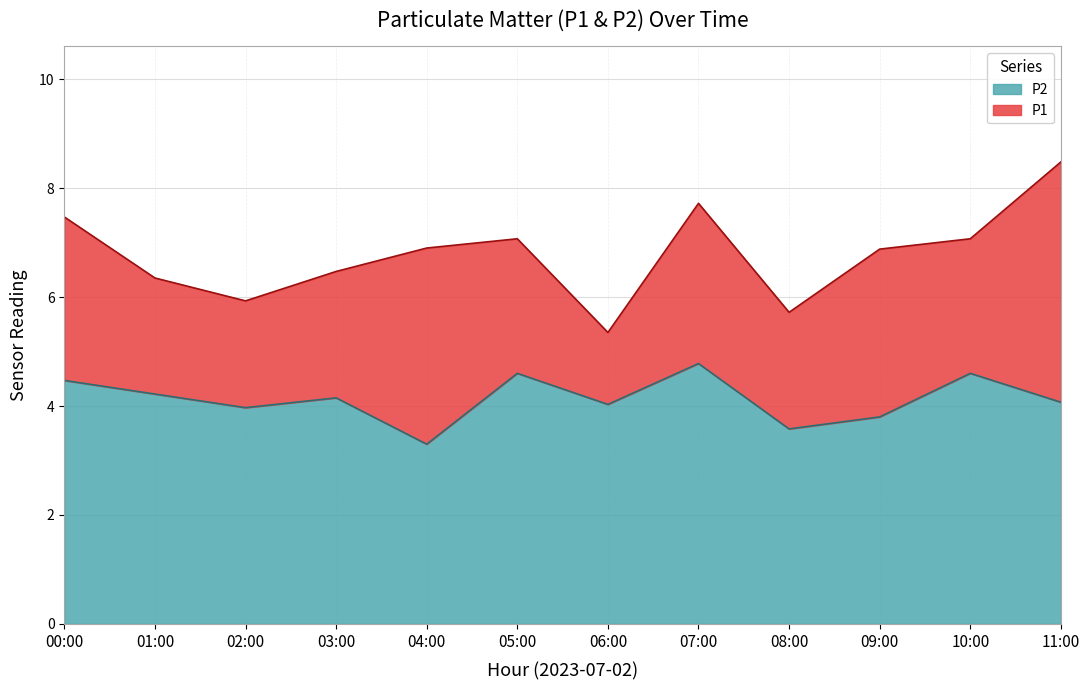

True or false: P1 has more than 1 points higher than both neighbors.

True